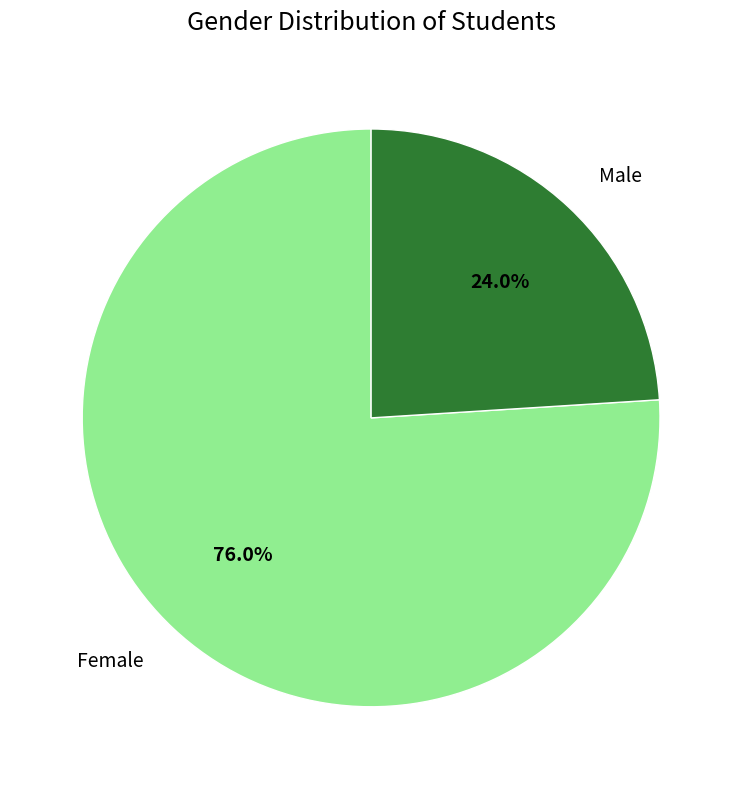

How many segments does this pie chart have?

2